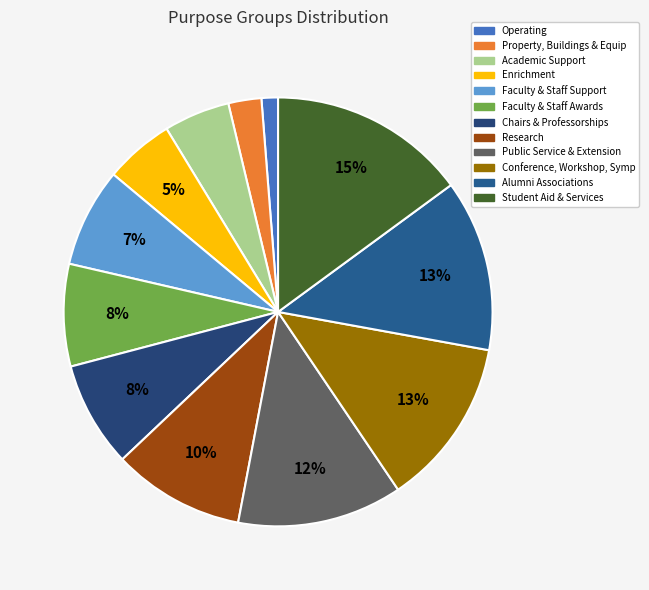

To the nearest percent, what is the combined percentage of Research and Property, Buildings & Equip?

12%